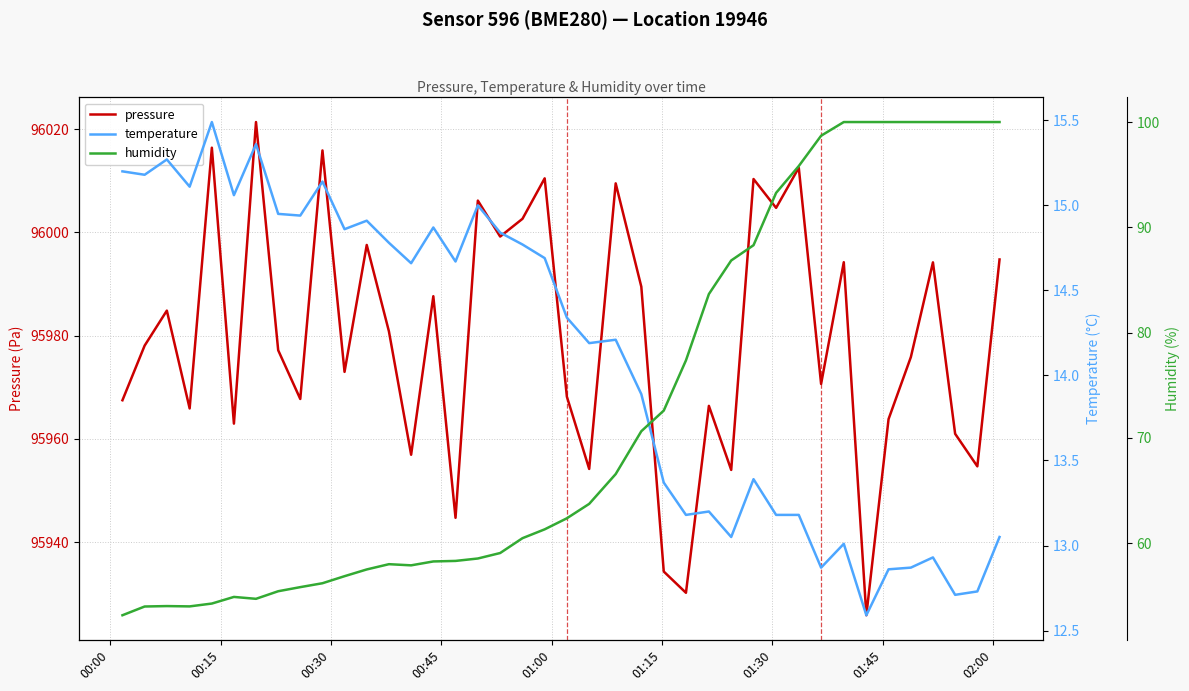

How many categories are shown in the chart?

40